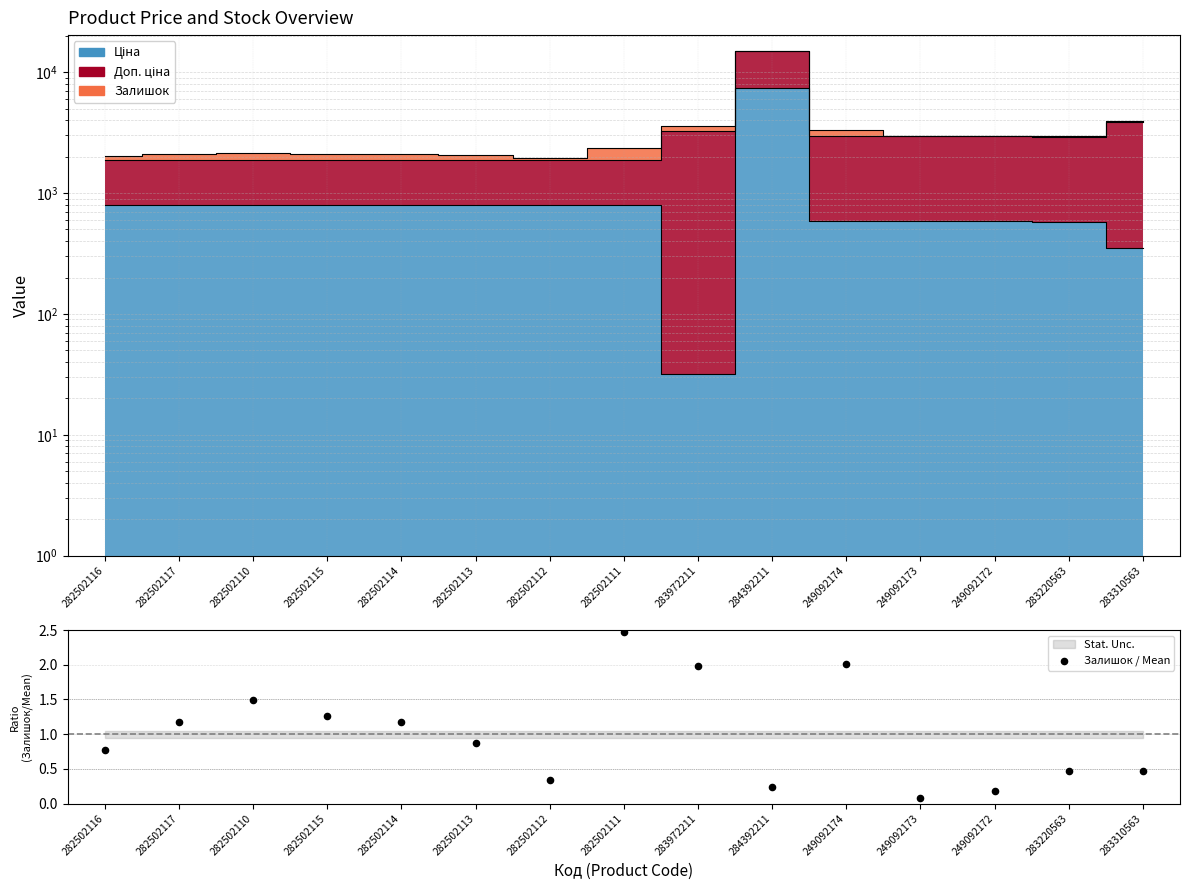

What is the change in value from 282502114 to 249092174?

+0.8